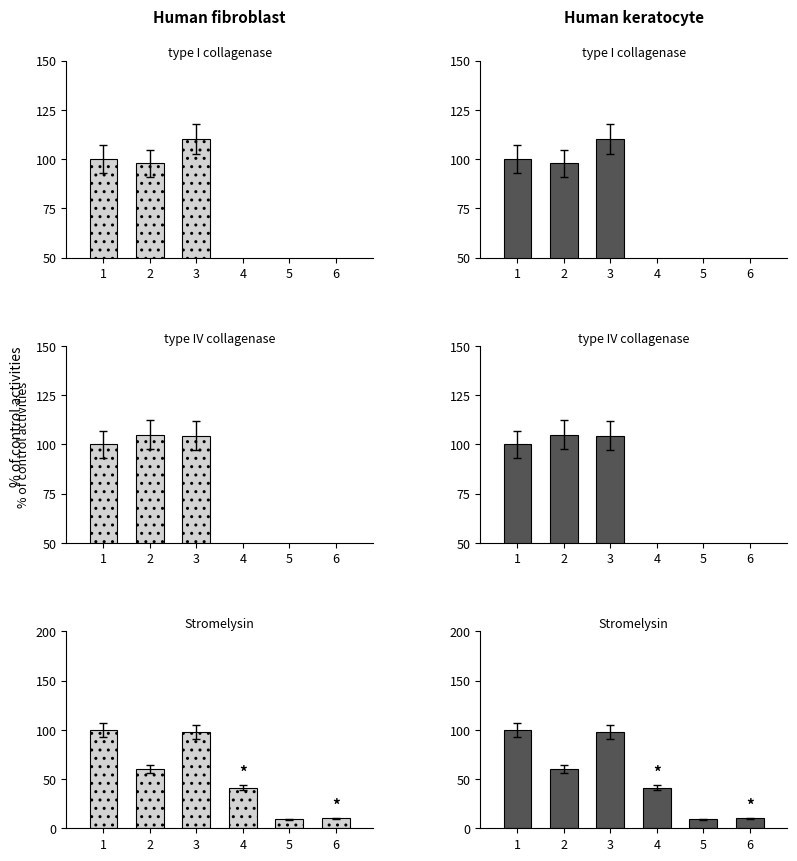

What is the minimum value for Human keratocyte?

9.0